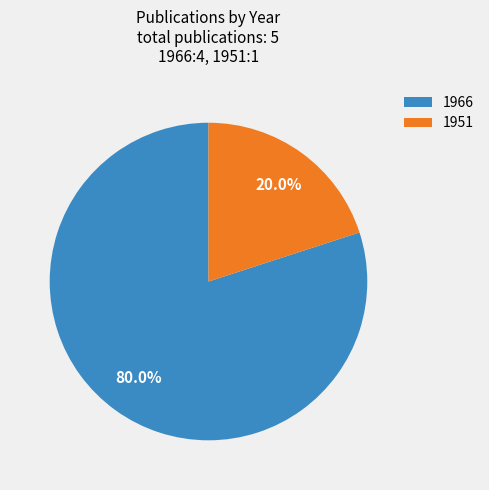

Which slice is the smallest?

1951